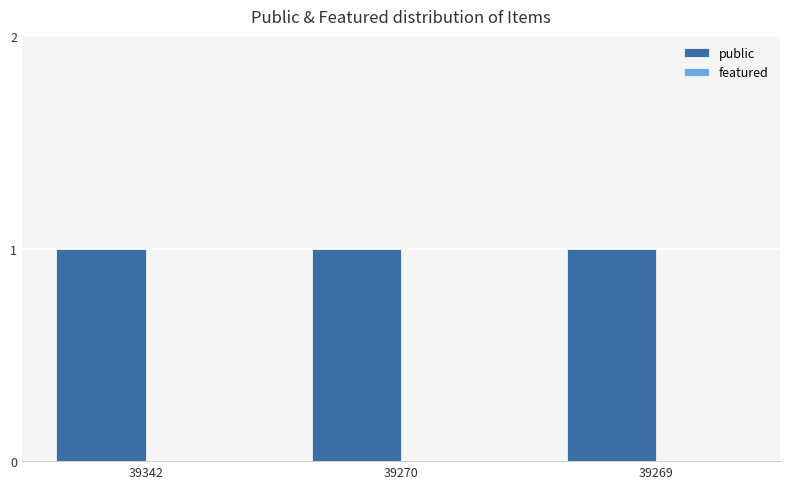

Rank the series at 39269 from highest to lowest value.

public, featured